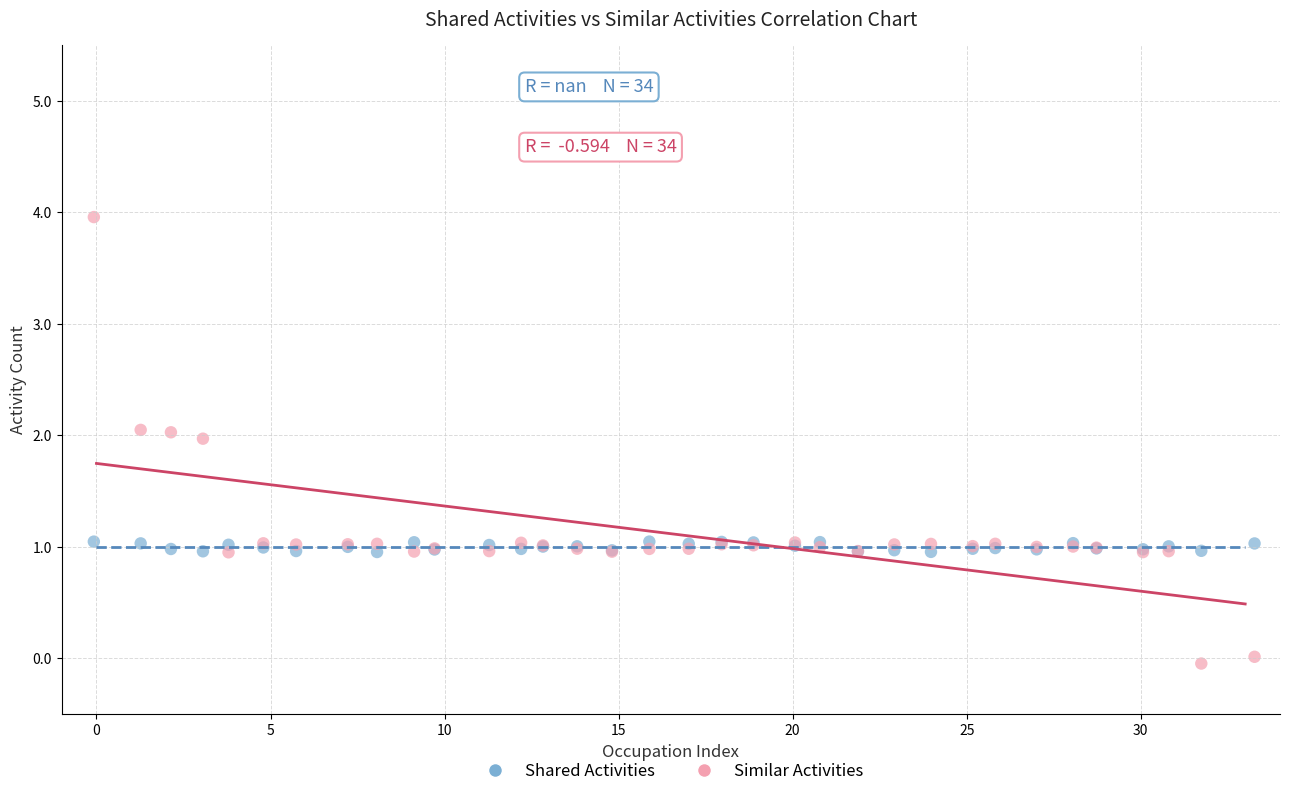

What is the X range (max minus min) for the scatter plot?

33.3